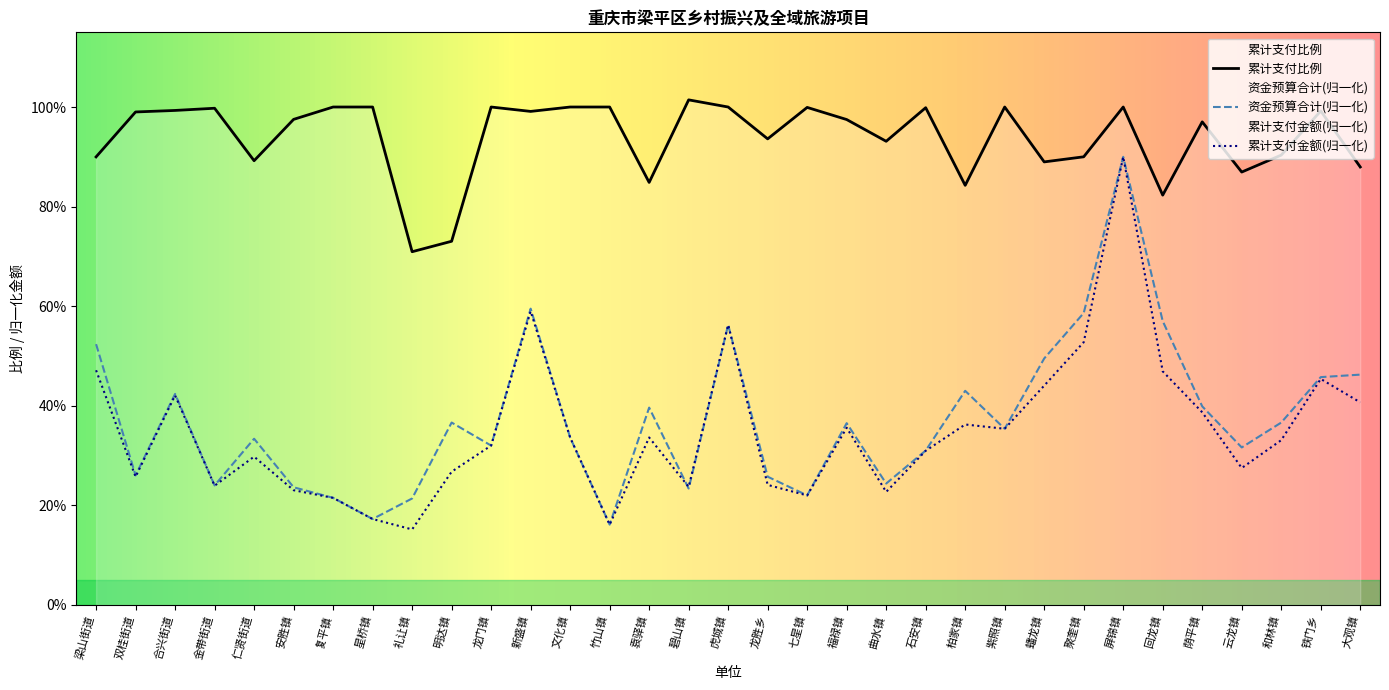

Reading left to right, list all the values displayed in this chart.

累计支付比例: 梁山街道=0.9	双桂街道=1.0	合兴街道=1.0	金带街道=1.0	仁贤街道=0.9	安胜镇=1.0	复平镇=1.0	星桥镇=1.0	礼让镇=0.7	明达镇=0.7	龙门镇=1.0	新盛镇=1.0	文化镇=1.0	竹山镇=1.0	袁驿镇=0.8	碧山镇=1.0	虎城镇=1.0	龙胜乡=0.9	七星镇=1.0	福禄镇=1.0	曲水镇=0.9	石安镇=1.0	柏家镇=0.8	紫照镇=1.0	蟠龙镇=0.9	聚奎镇=0.9	屏锦镇=1.0	回龙镇=0.8	荫平镇=1.0	云龙镇=0.9	和林镇=0.9	铁门乡=1.0	大观镇=0.9
资金预算合计(百万): 梁山街道=0.5	双桂街道=0.3	合兴街道=0.4	金带街道=0.2	仁贤街道=0.3	安胜镇=0.2	复平镇=0.2	星桥镇=0.2	礼让镇=0.2	明达镇=0.4	龙门镇=0.3	新盛镇=0.6	文化镇=0.3	竹山镇=0.2	袁驿镇=0.4	碧山镇=0.2	虎城镇=0.6	龙胜乡=0.3	七星镇=0.2	福禄镇=0.4	曲水镇=0.2	石安镇=0.3	柏家镇=0.4	紫照镇=0.4	蟠龙镇=0.5	聚奎镇=0.6	屏锦镇=0.9	回龙镇=0.6	荫平镇=0.4	云龙镇=0.3	和林镇=0.4	铁门乡=0.5	大观镇=0.5
累计支付金额: 梁山街道=0.5	双桂街道=0.3	合兴街道=0.4	金带街道=0.2	仁贤街道=0.3	安胜镇=0.2	复平镇=0.2	星桥镇=0.2	礼让镇=0.2	明达镇=0.3	龙门镇=0.3	新盛镇=0.6	文化镇=0.3	竹山镇=0.2	袁驿镇=0.3	碧山镇=0.2	虎城镇=0.6	龙胜乡=0.2	七星镇=0.2	福禄镇=0.4	曲水镇=0.2	石安镇=0.3	柏家镇=0.4	紫照镇=0.4	蟠龙镇=0.4	聚奎镇=0.5	屏锦镇=0.9	回龙镇=0.5	荫平镇=0.4	云龙镇=0.3	和林镇=0.3	铁门乡=0.5	大观镇=0.4